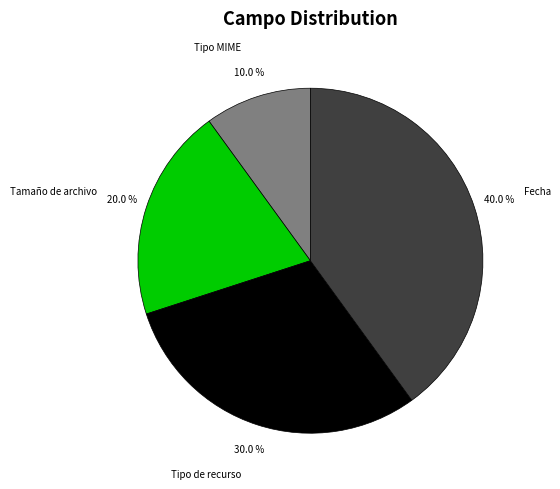

True or false: Fecha accounts for 40% of the total.

True